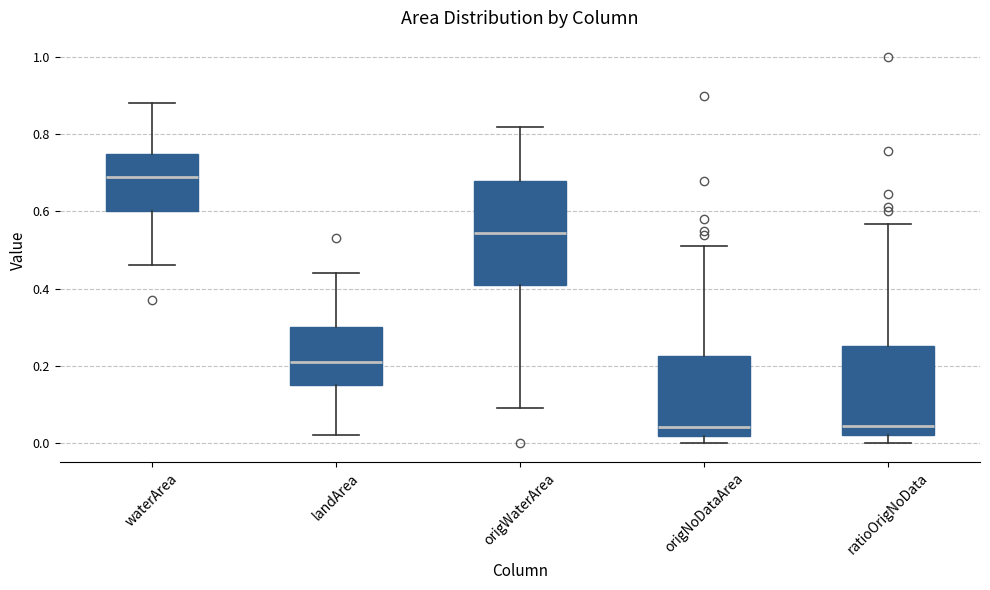

Reading left to right, read every box against the y-axis: the position of its median line, the range the box covers, and the ends of its whiskers. The values are not printed on the chart, so give them approximately, as read against the axis.

waterArea: median 0.70, box 0.60 to 0.76, whiskers 0.46 to 0.88
landArea: median 0.22, box 0.16 to 0.30, whiskers 0.02 to 0.44
origWaterArea: median 0.54, box 0.42 to 0.68, whiskers 0.10 to 0.82
origNoDataArea: median 0.04, box 0.02 to 0.22, whiskers 0.00 to 0.52
ratioOrigNoData: median 0.04, box 0.02 to 0.24, whiskers 0.00 to 0.56